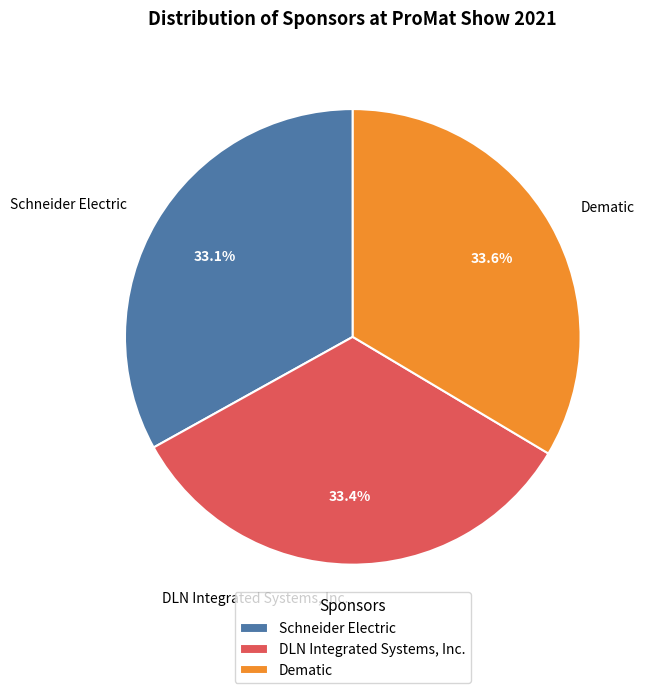

Rank the categories by value from lowest to highest.

Schneider Electric, DLN Integrated Systems, Inc., Dematic